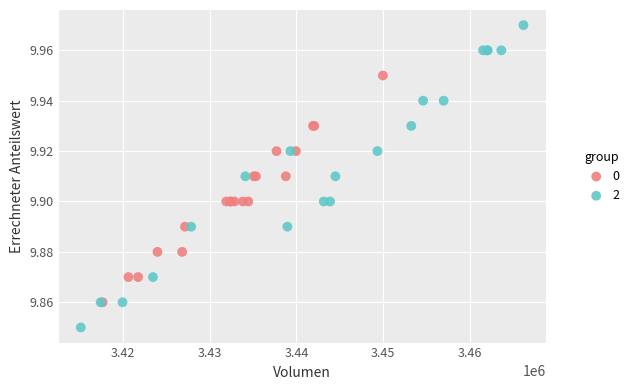

Which series has the widest spread of Y values?

2